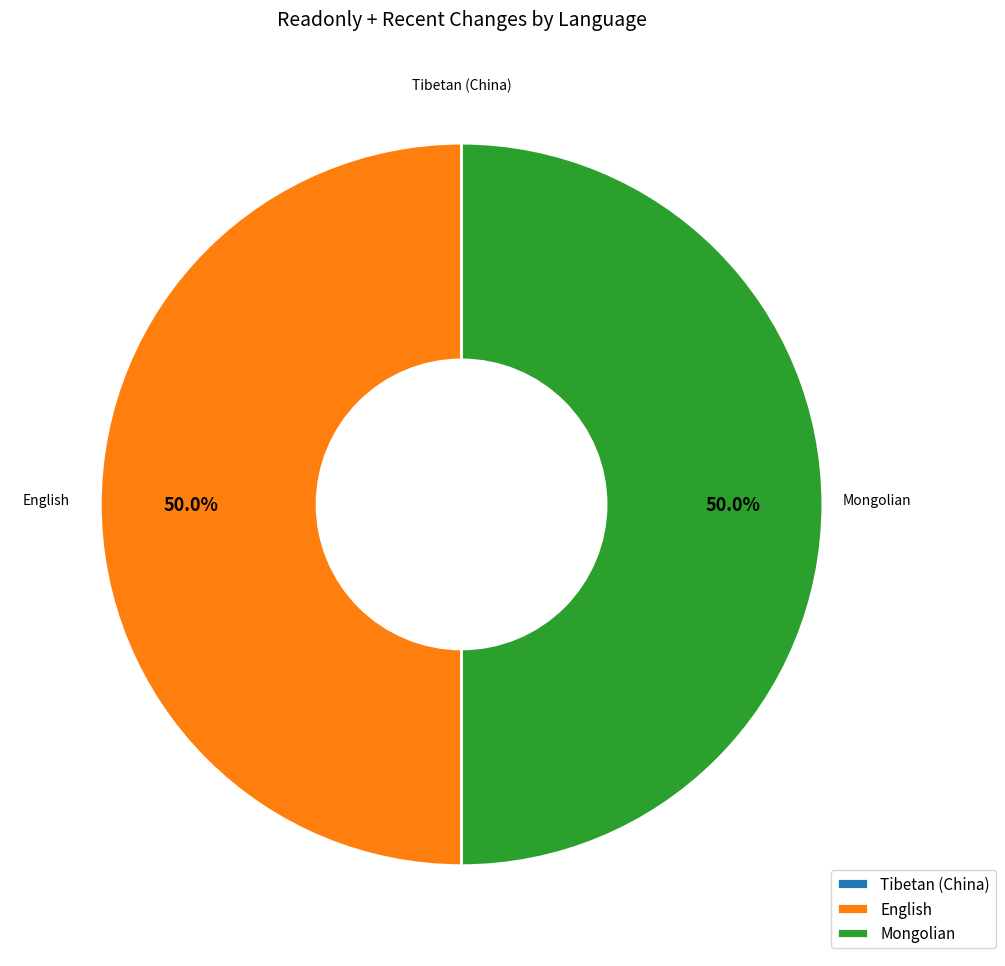

Combined, do English and Mongolian account for over 50%?

Yes